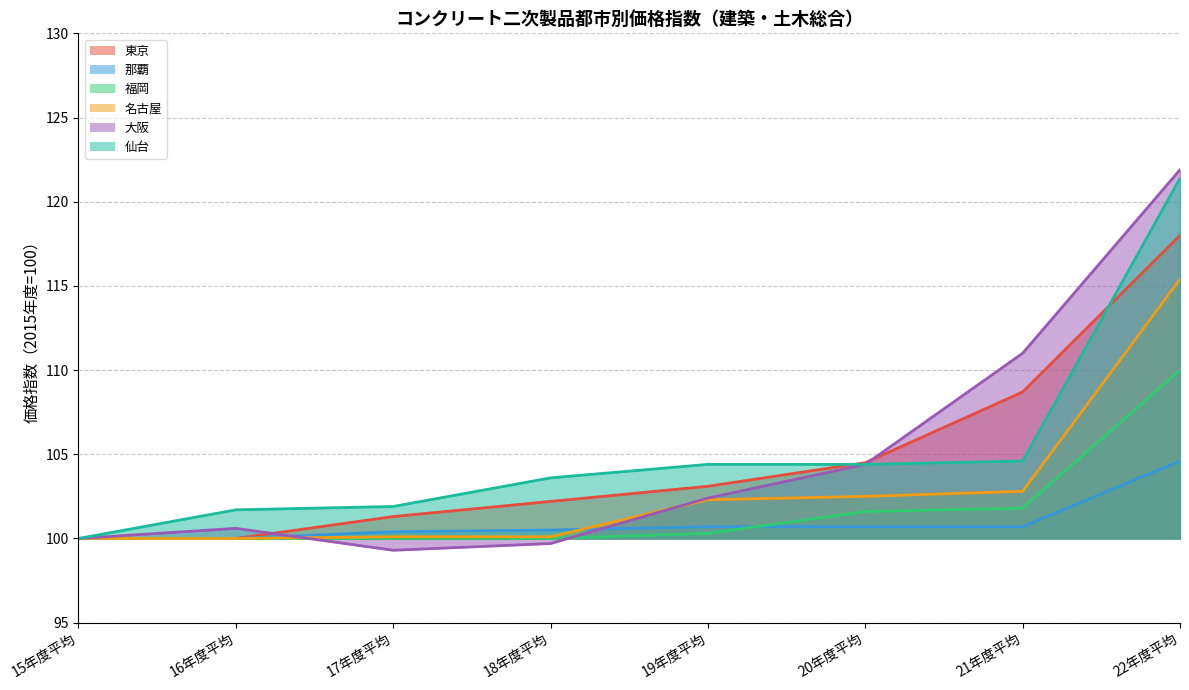

Does the chart have visible grid lines?

Yes